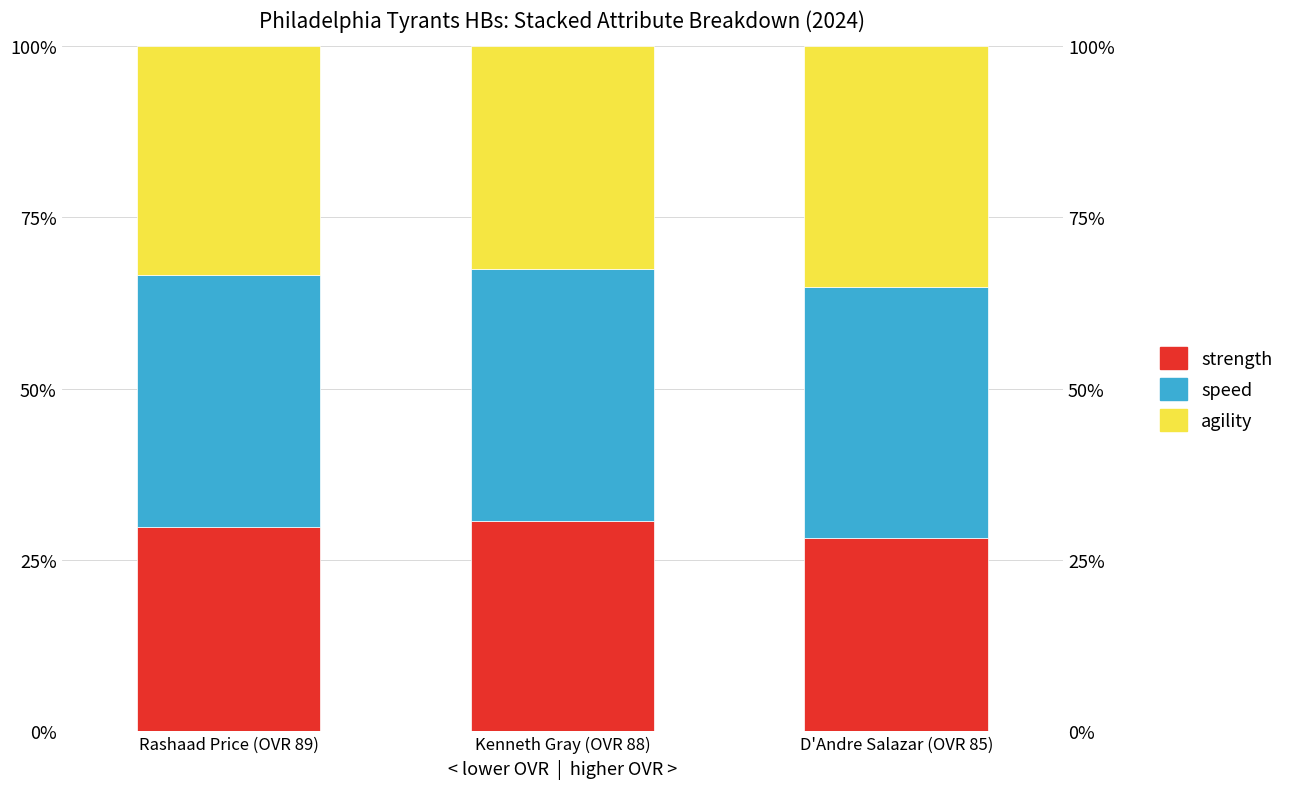

Is the value of agility at Rashaad Price (OVR 89) greater than the value of speed at D'Andre Salazar (OVR 85)?

No